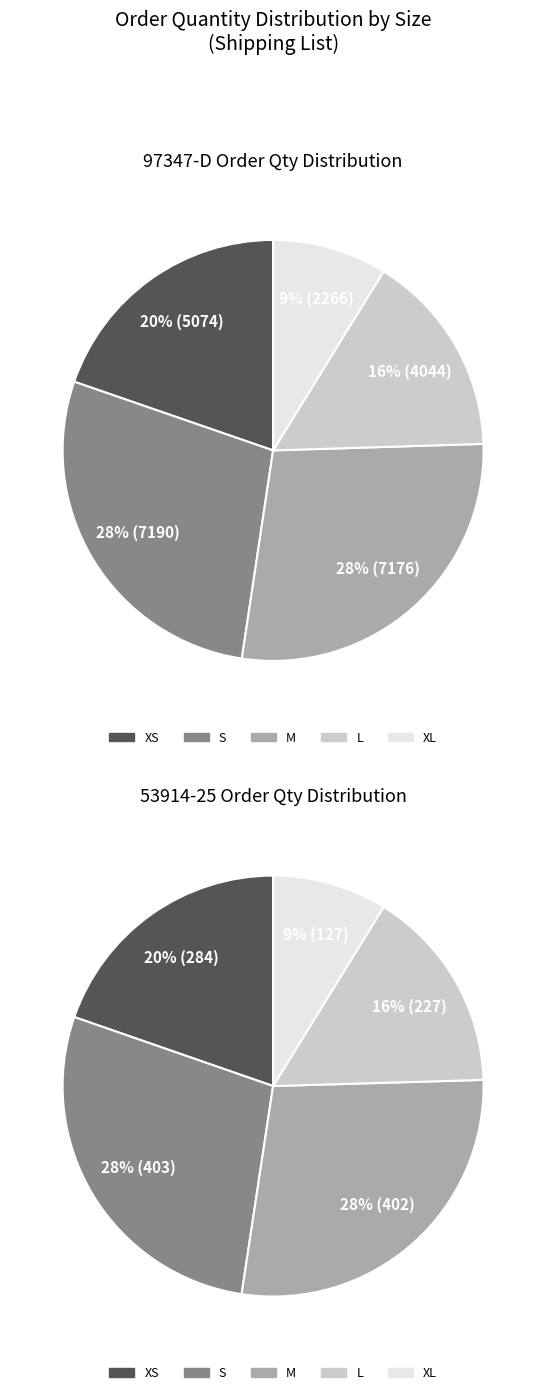

Is it true that XL is 23% of the pie?

False